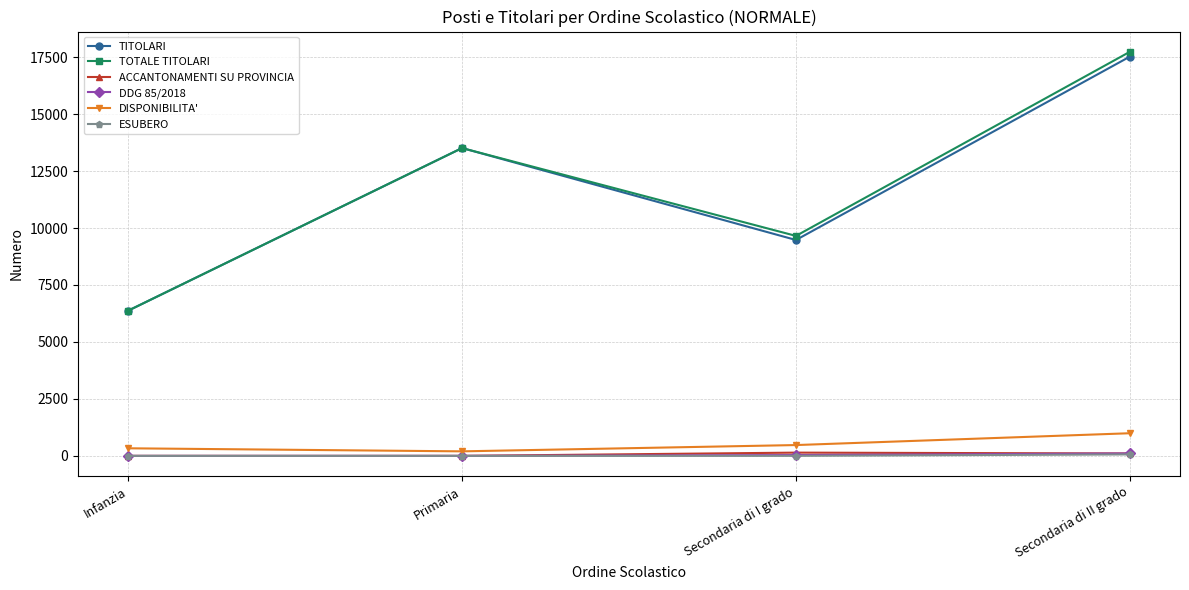

What is the difference between the maximum and minimum values in the ACCANTONAMENTI SU PROVINCIA series?

143